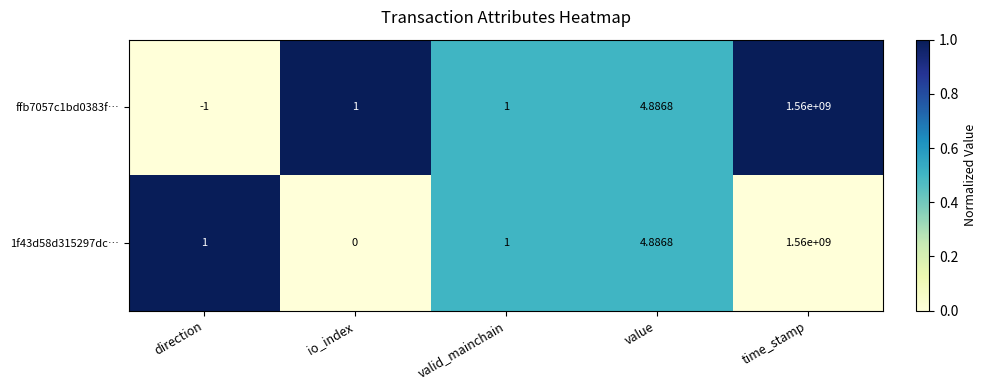

At which label is 1f43d58d315297dc… closest to 780000000?

value